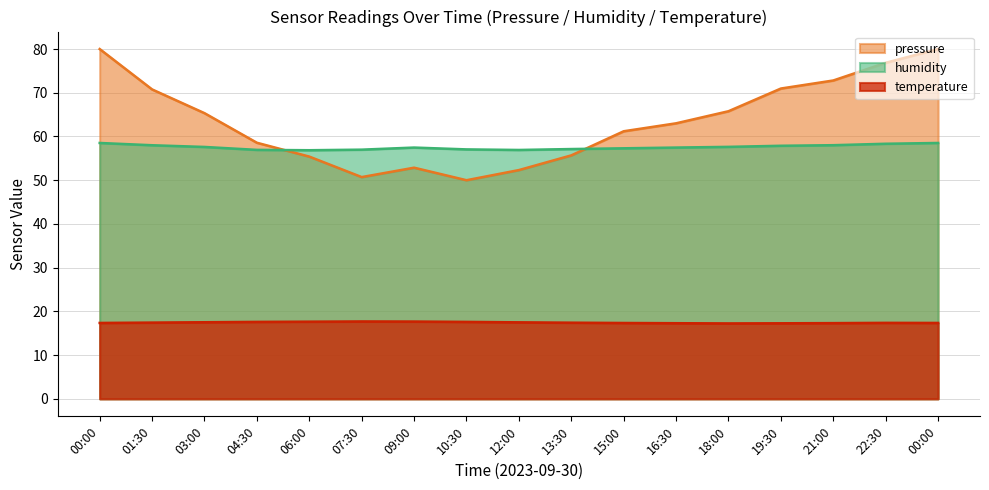

Which has a higher value, 07:30 or 18:00?

07:30